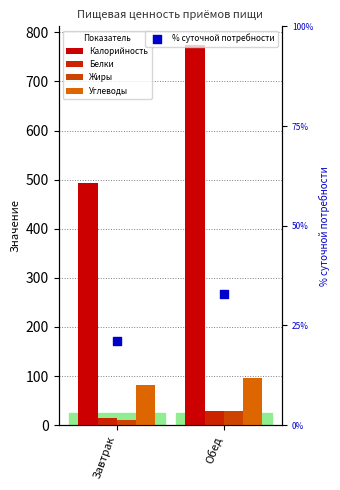

At how many categories does at least one series exceed 609?

1